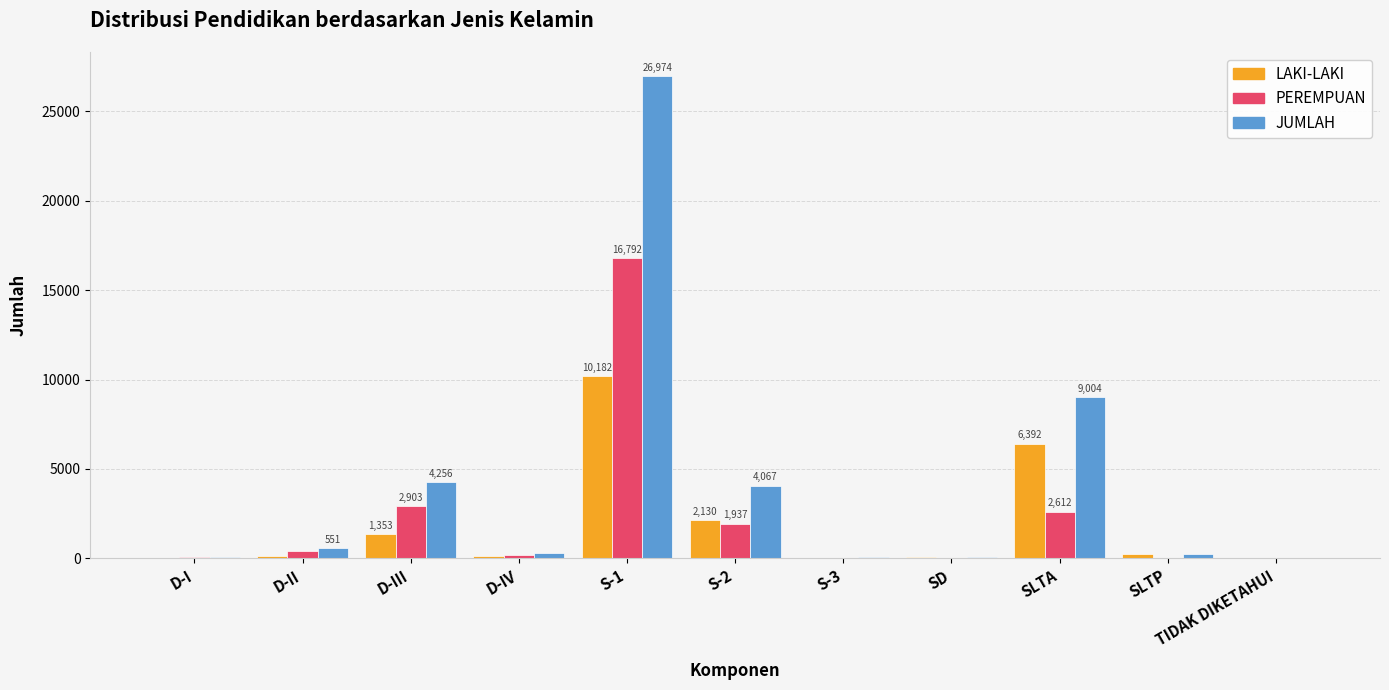

At which category is the sum across all series the highest?

S-1